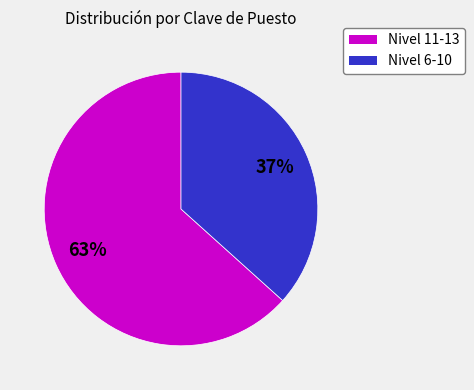

Count the number of slices in the pie.

2